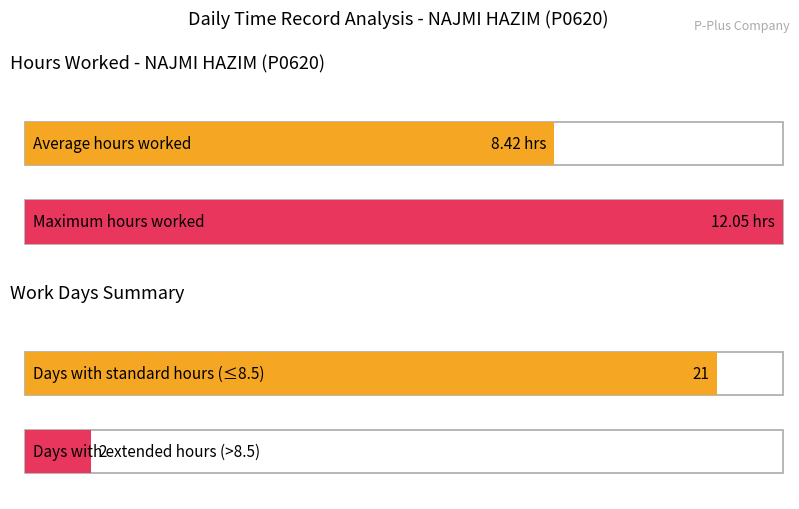

At how many categories does at least one series exceed 9?

2